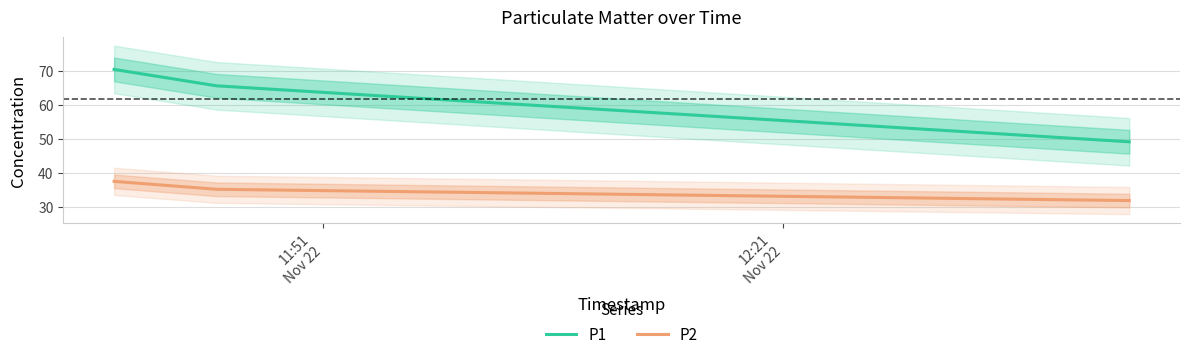

List the series in order of their peak value, highest first.

P1, P2